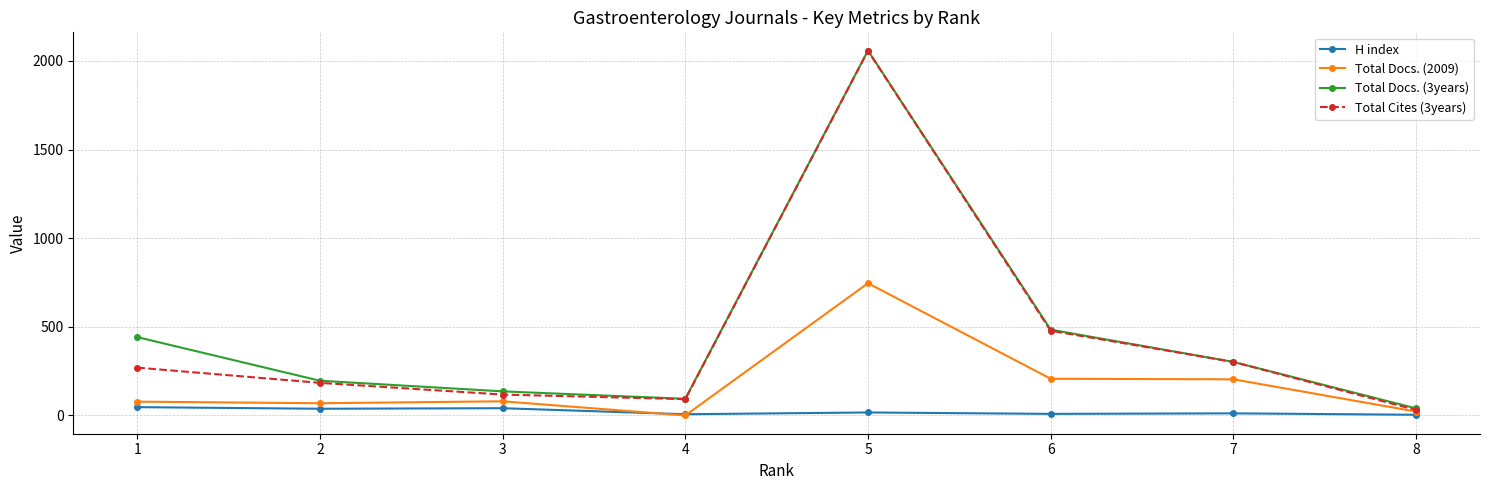

How many interior local peaks does the Total Docs. (3years) series have?

1